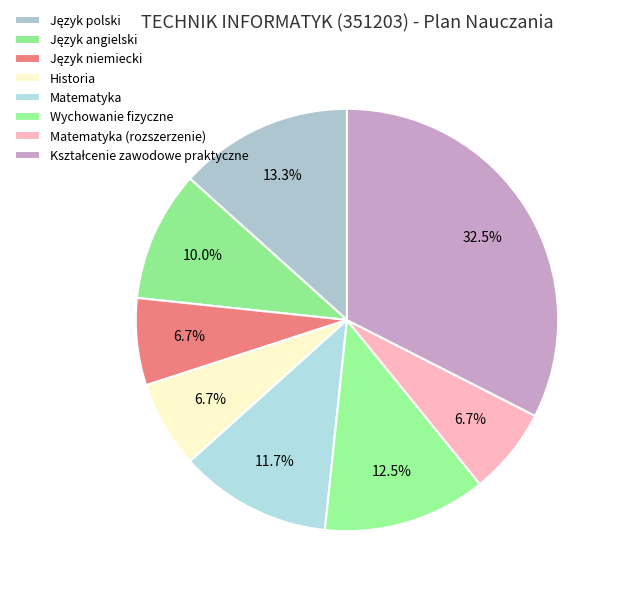

To the nearest percent, what portion does Historia represent?

7%